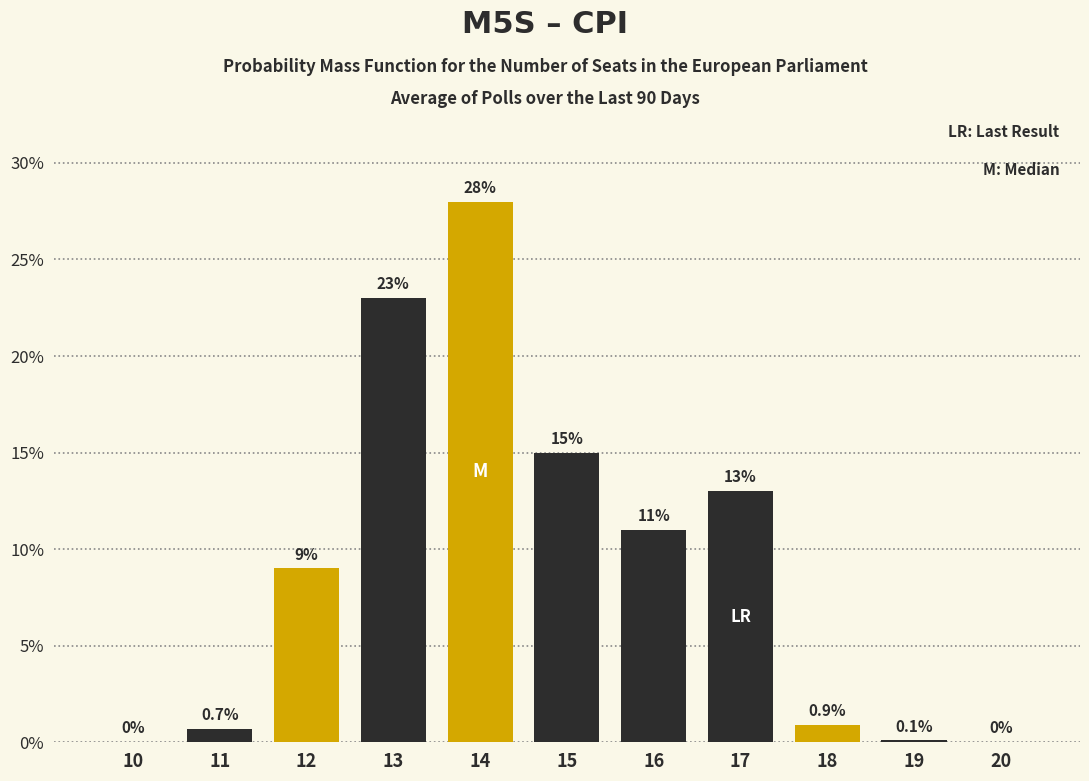

Reading left to right, what are all the values shown in this chart?

10=0.0	11=0.7	12=9.0	13=23.0	14=28.0	15=15.0	16=11.0	17=13.0	18=0.9	19=0.1	20=0.0